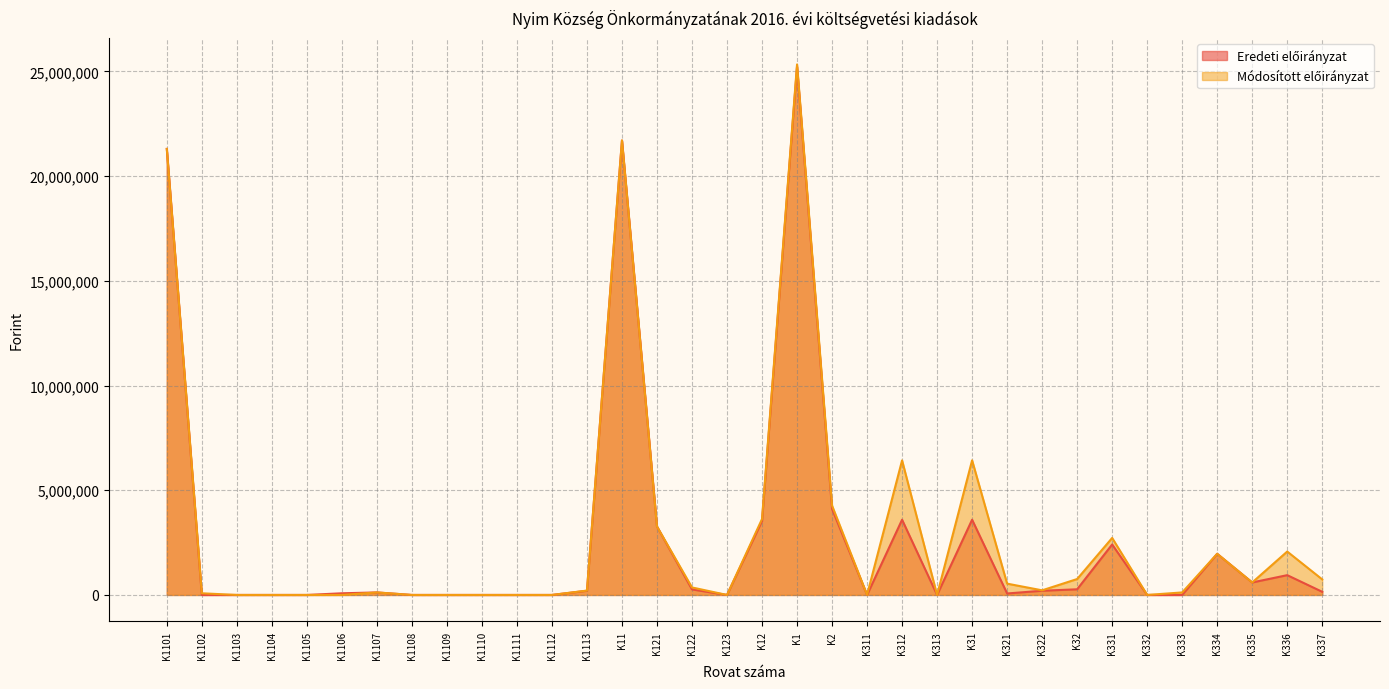

The value of Módosított előirányzat at K1101 is 21302000. True or false?

True